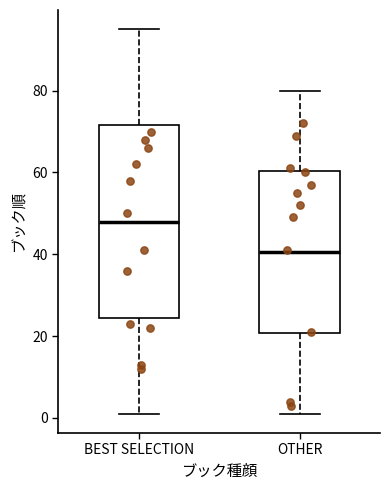

Where does the median line of the box for BEST SELECTION sit on the y-axis? The values are not printed on the chart, so give them approximately, as read against the axis.

48